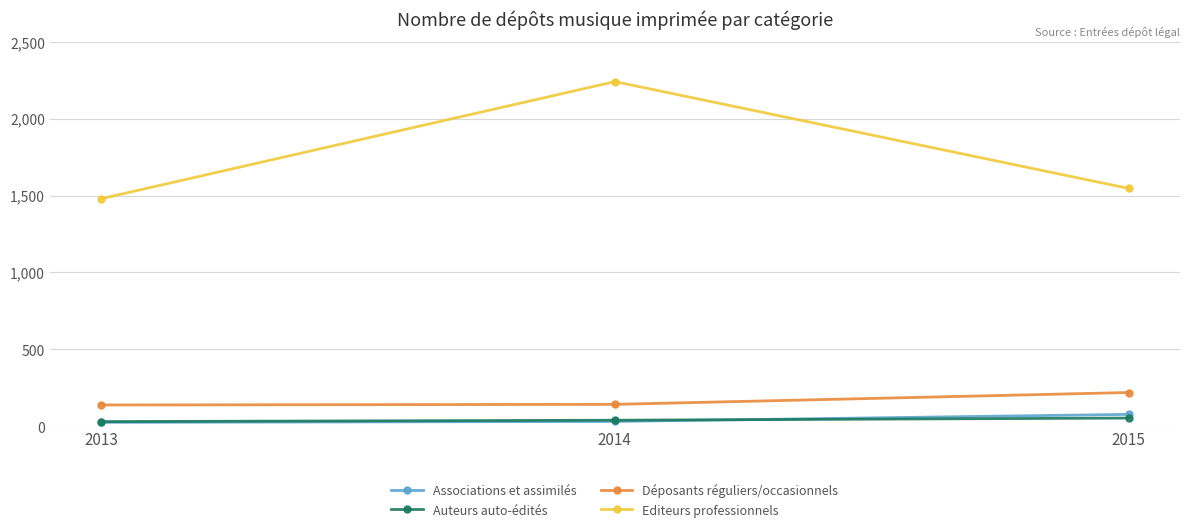

True or false: Associations et assimilés has a value of 26 at 2013.

True